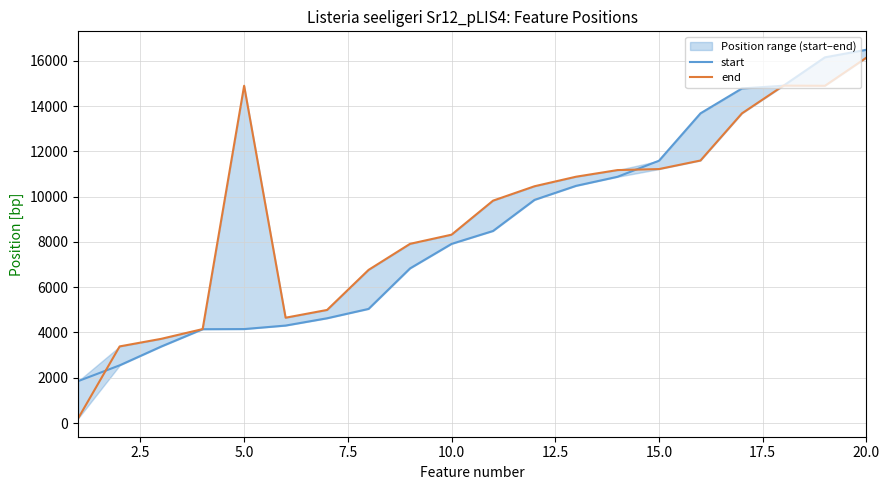

Does the chart have visible grid lines?

Yes